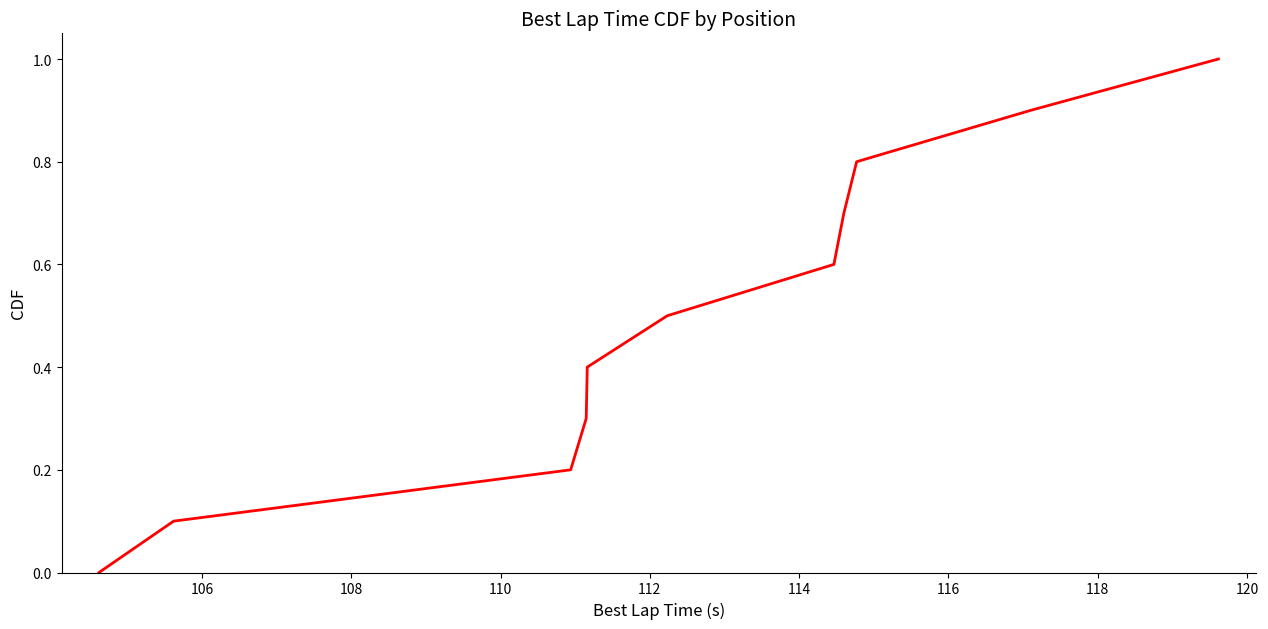

What is the greatest value displayed?

1.0